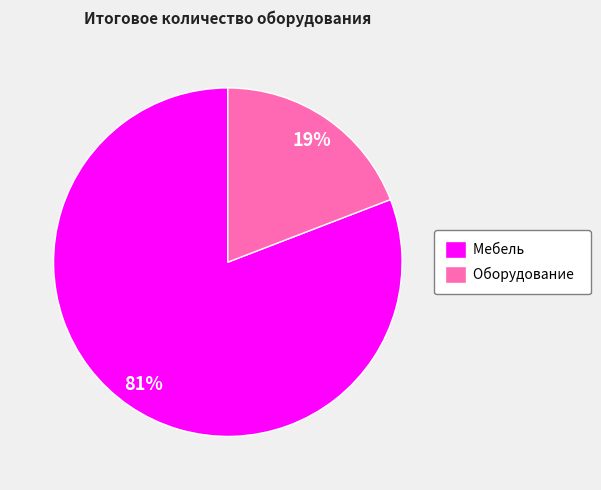

Do Мебель and Оборудование together represent more than half of the pie?

Yes